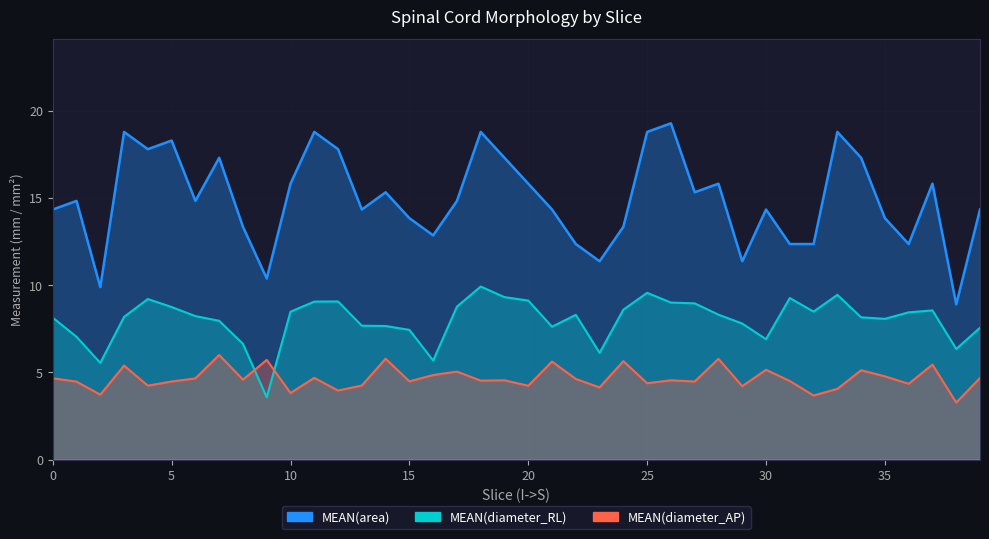

Between 0 and 38, which series saw the biggest shift?

MEAN(area)